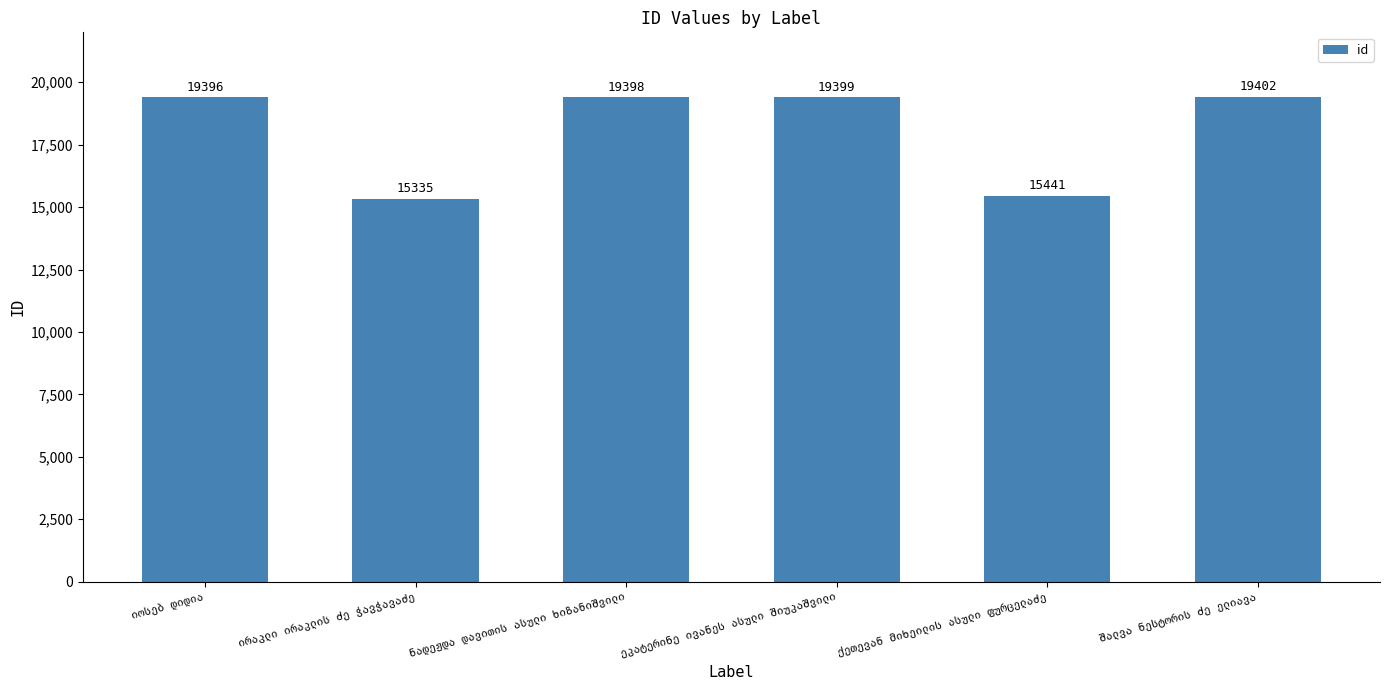

What is the minimum value shown in the chart?

15335